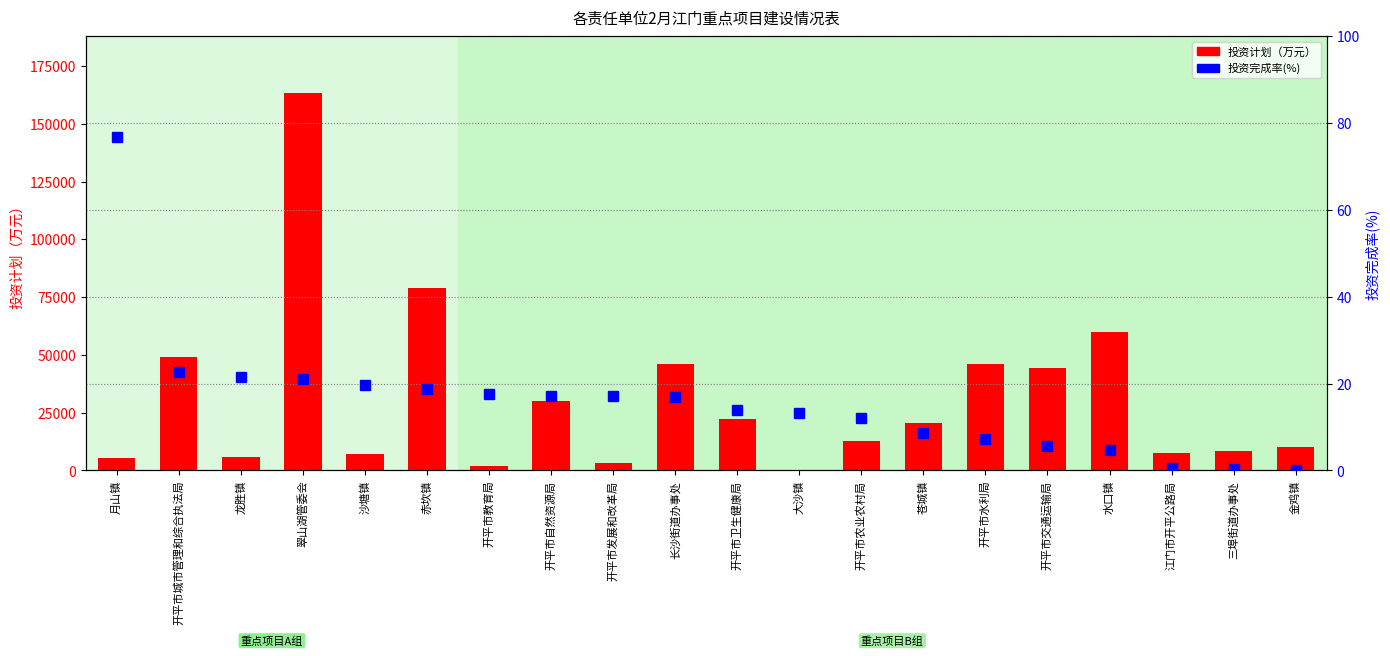

How many groups of bars are there?

20